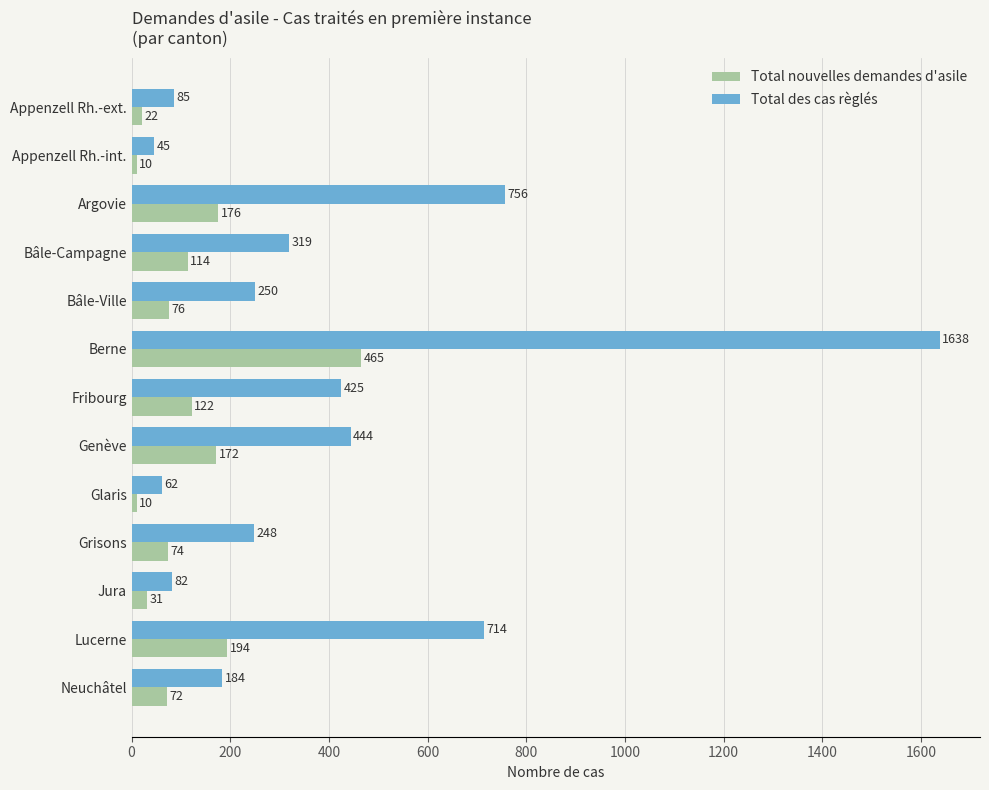

Read the Total des cas règlés value at Lucerne, to the nearest 50.

700